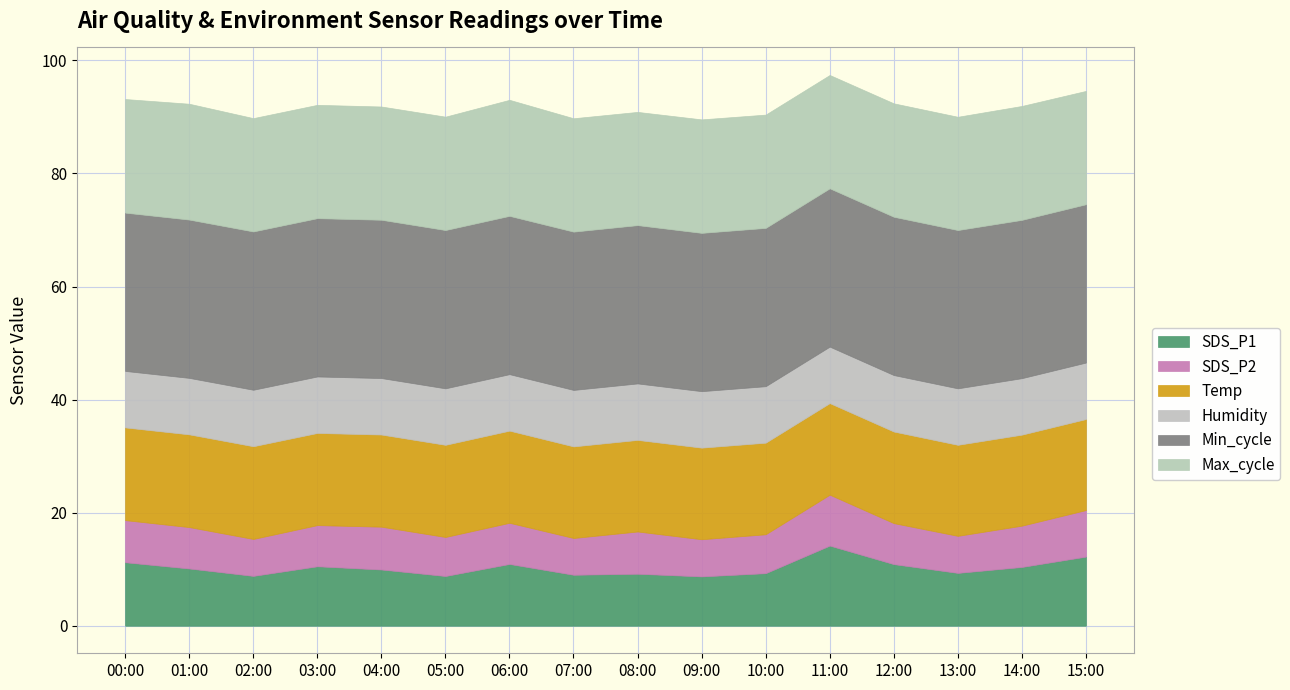

What is the total value across all series at 12:00?

92.4